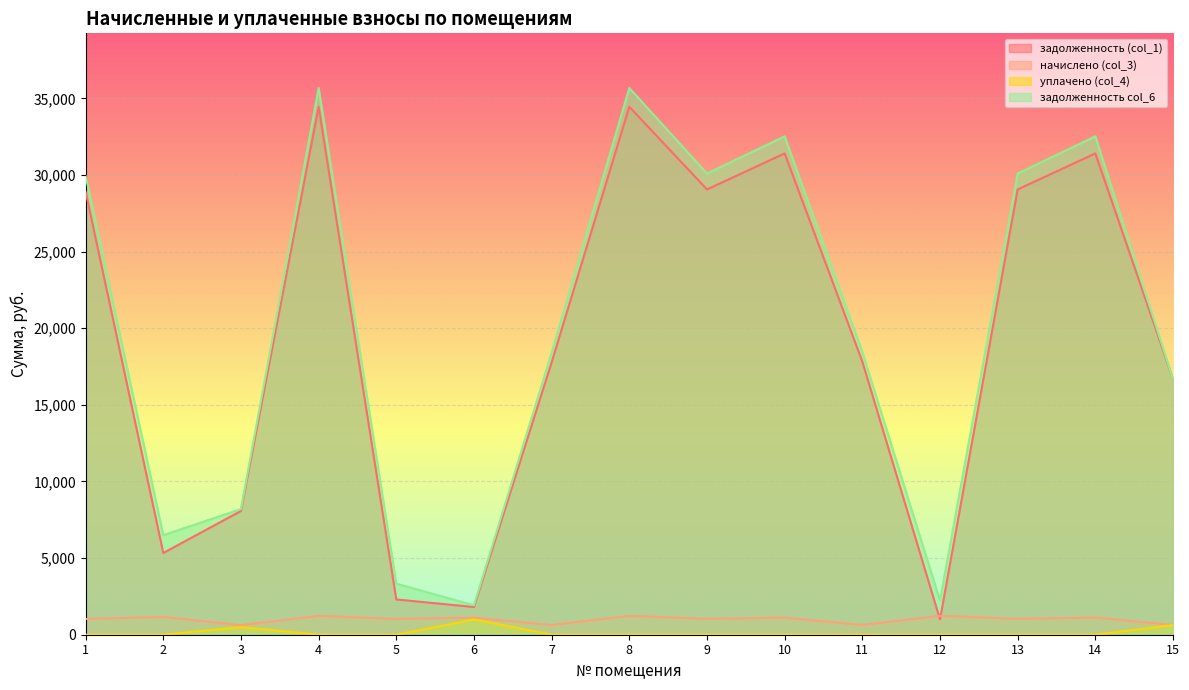

The value of начислено (col_3) at 11 is 634.0. True or false?

True